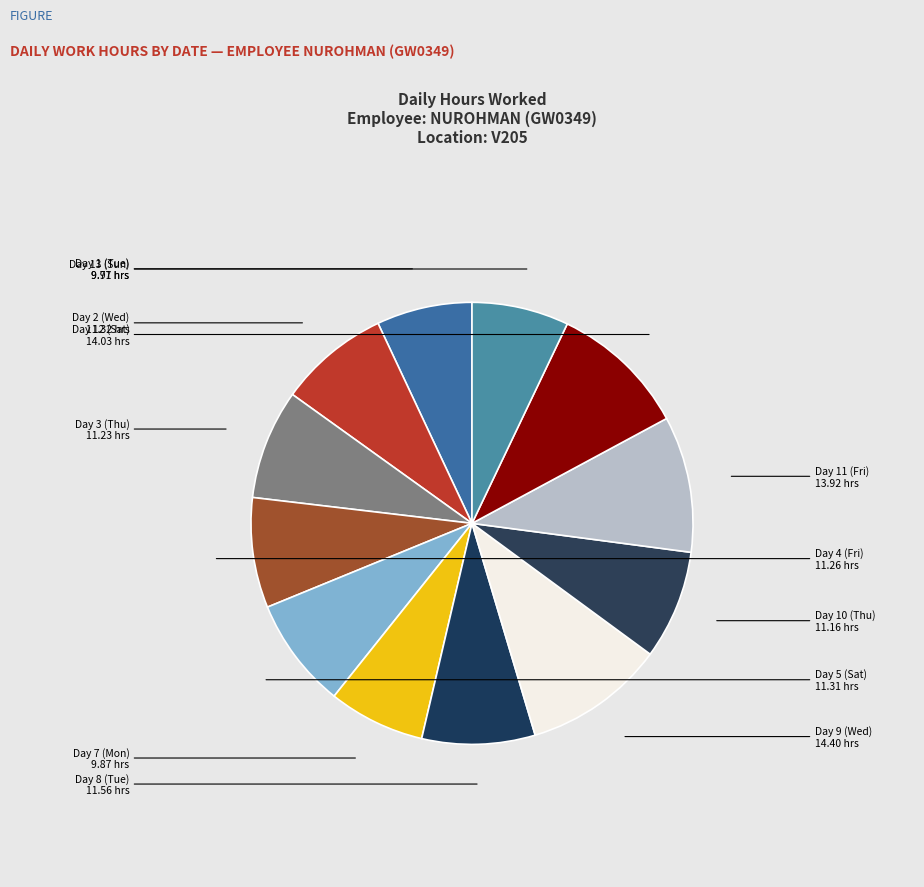

Is there any slice that represents more than half of the pie?

No